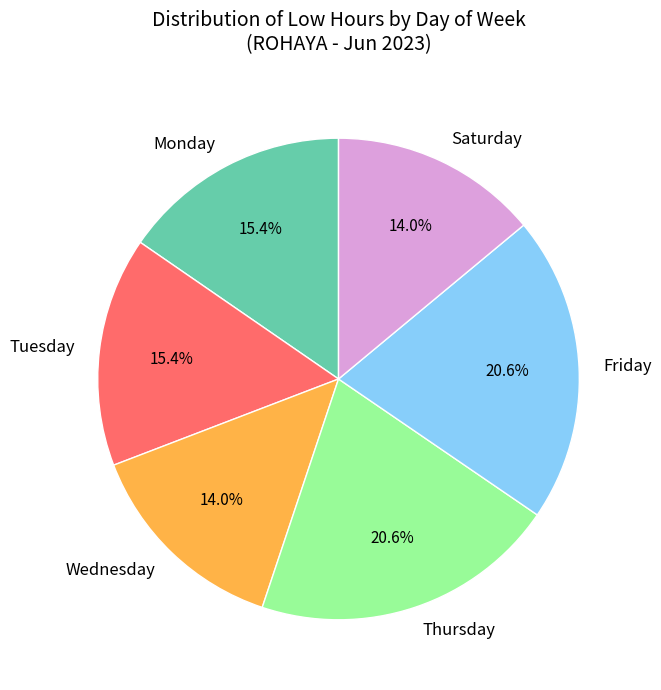

Is there a majority slice in this chart?

No